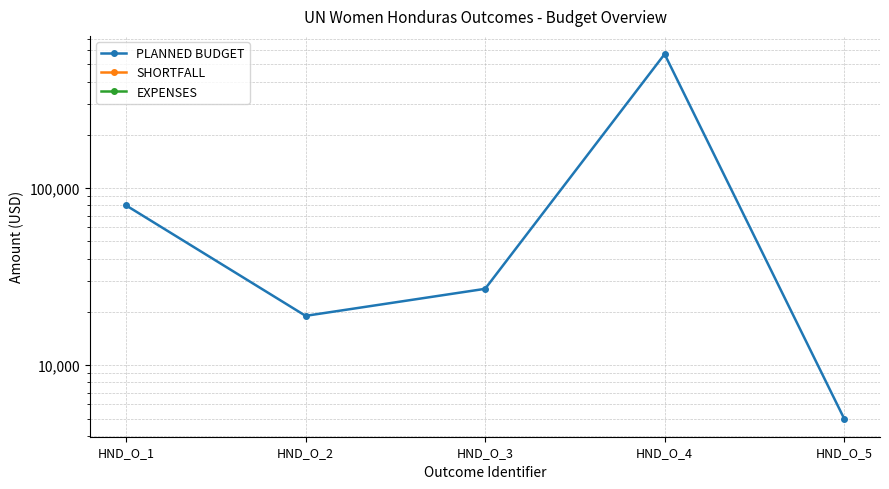

At how many categories does at least one series exceed 15743?

4